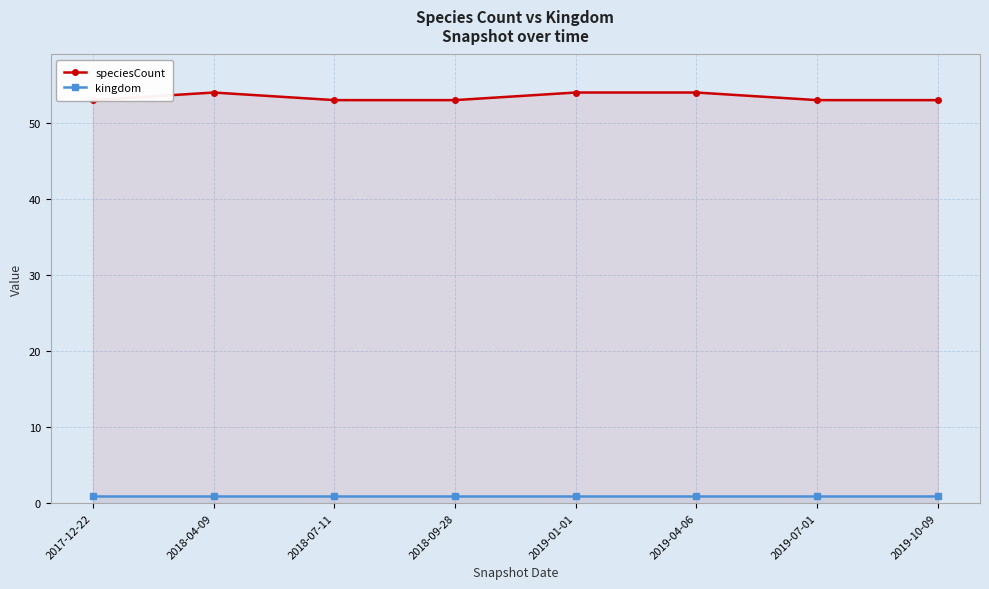

At 2017-12-22, list the series in order from largest to smallest.

speciesCount, kingdom